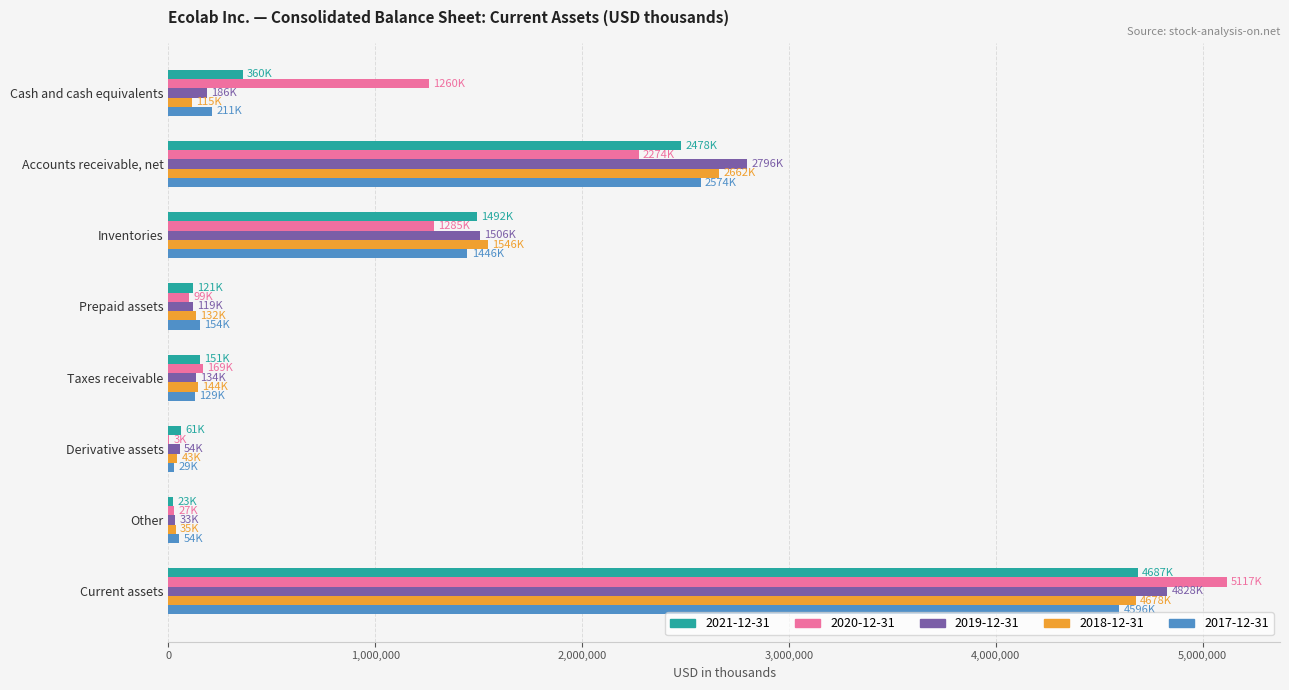

At which category is the sum across all series the highest?

Current assets